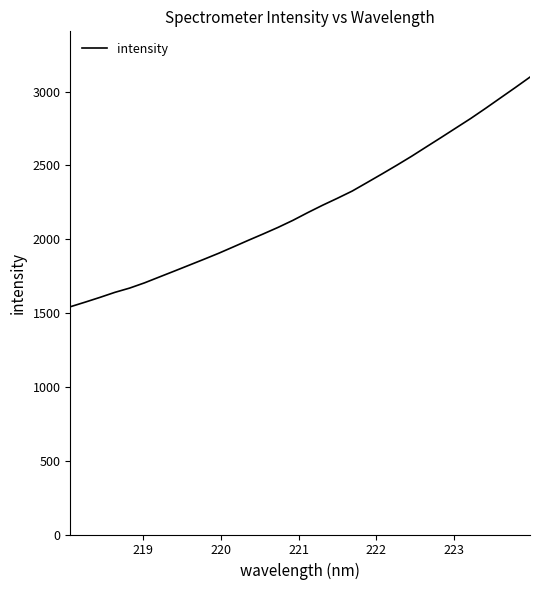

What is the average value?

2212.2